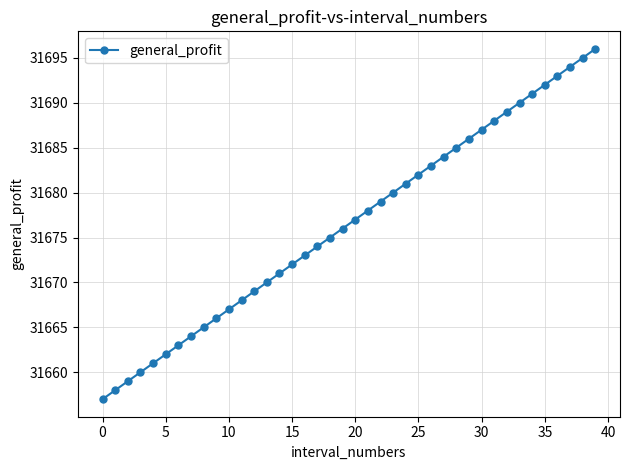

What is the value of the 23rd point from the left?

31679